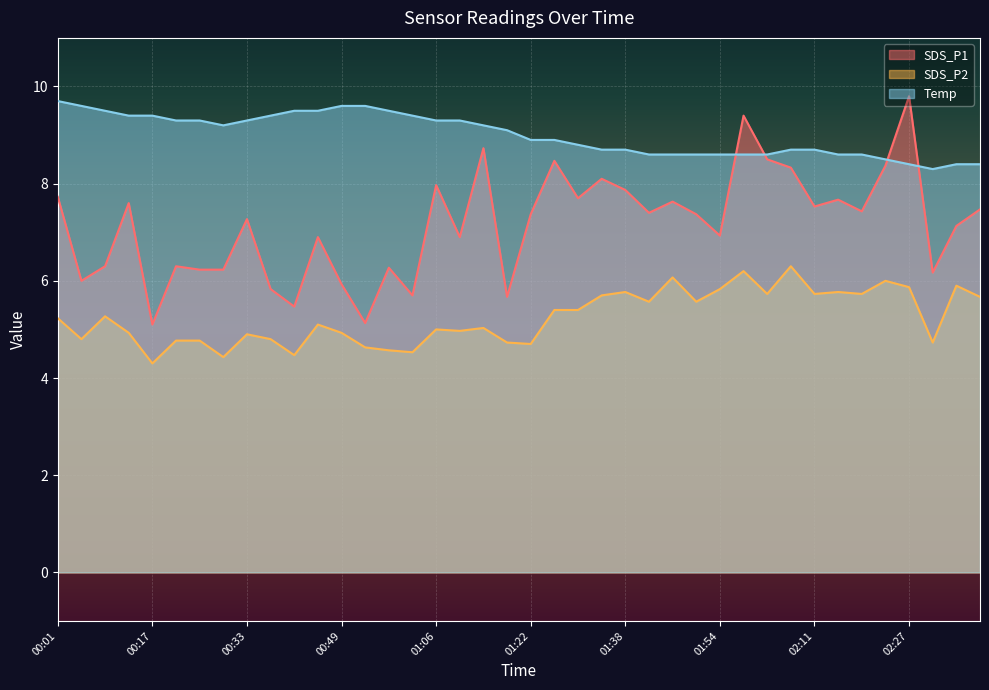

At how many categories does at least one series exceed 5?

40